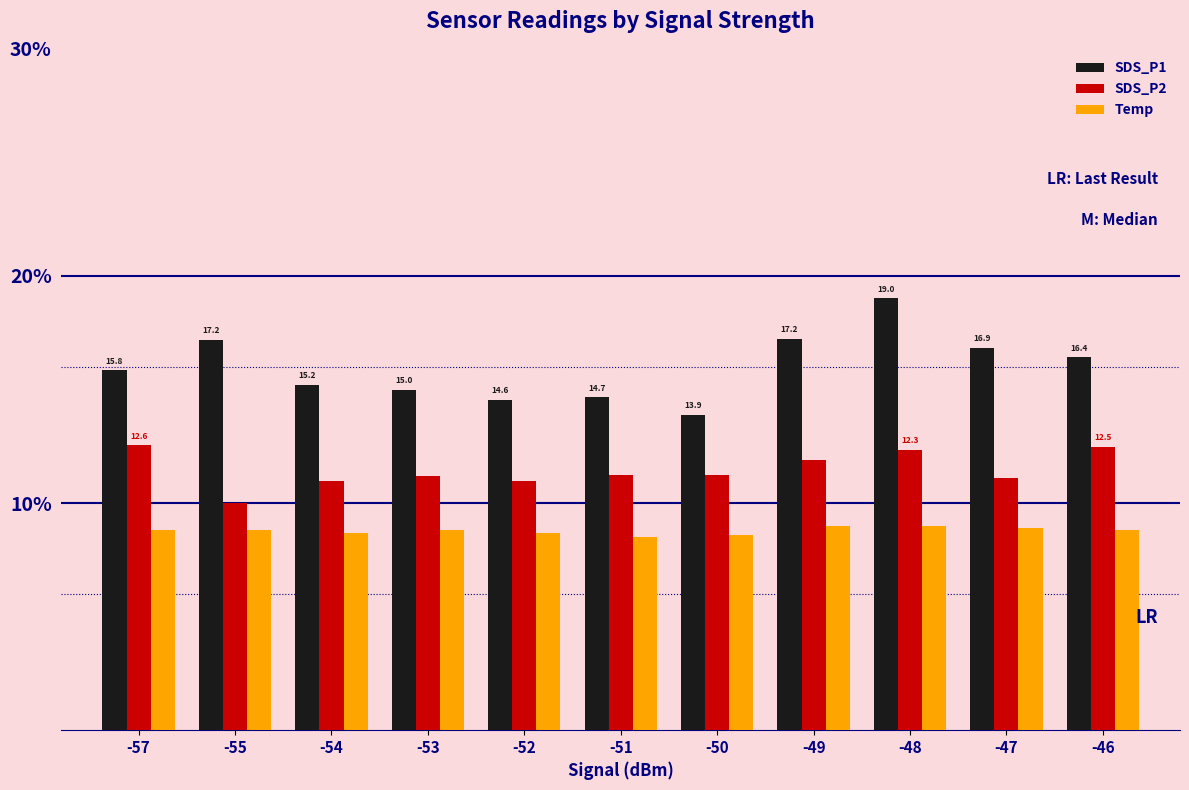

What is the spread (max minus min) of values at -53?

6.2